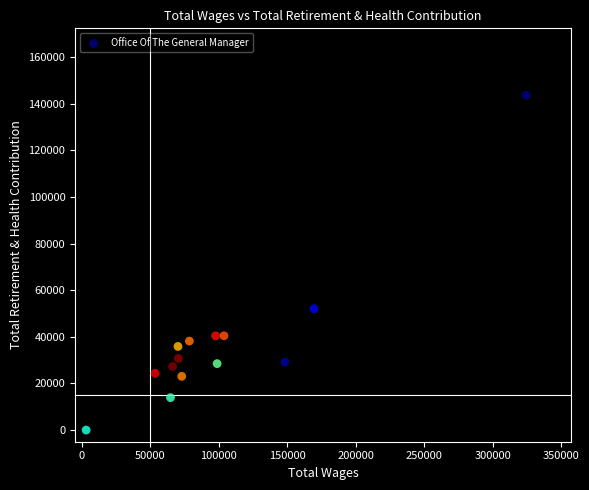

What Y value in the scatter plot is closest to 71787?

52055